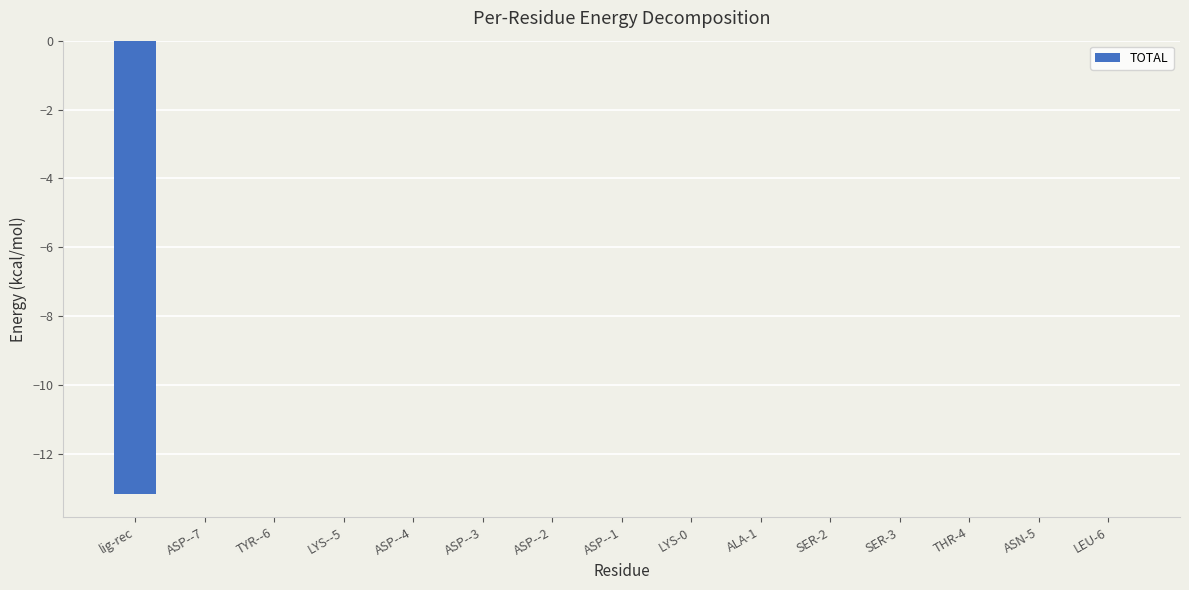

Reading right to left, list all the values displayed in this chart.

0.0	0.0	0.0	0.0	0.0	0.0	0.0	0.0	0.0	0.0	0.0	0.0	0.0	0.0	-13.2